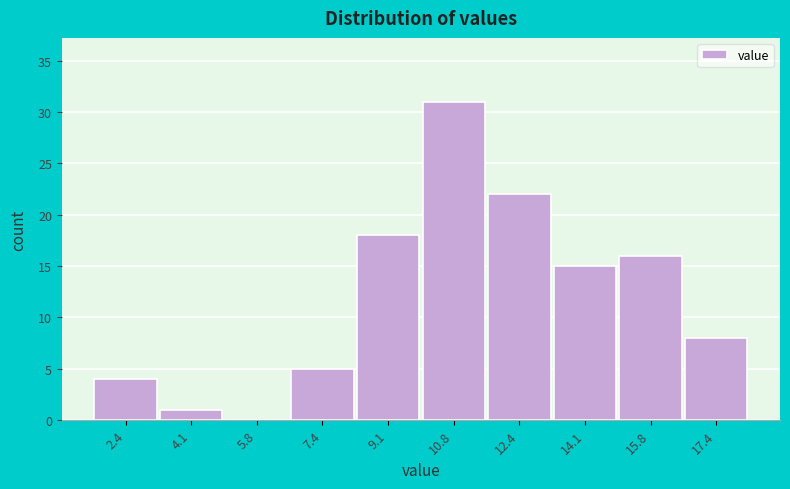

Reading left to right, what are all the values shown in this chart?

2.4=4	4.1=1	5.8=0	7.4=5	9.1=18	10.8=31	12.4=22	14.1=15	15.8=16	17.4=8